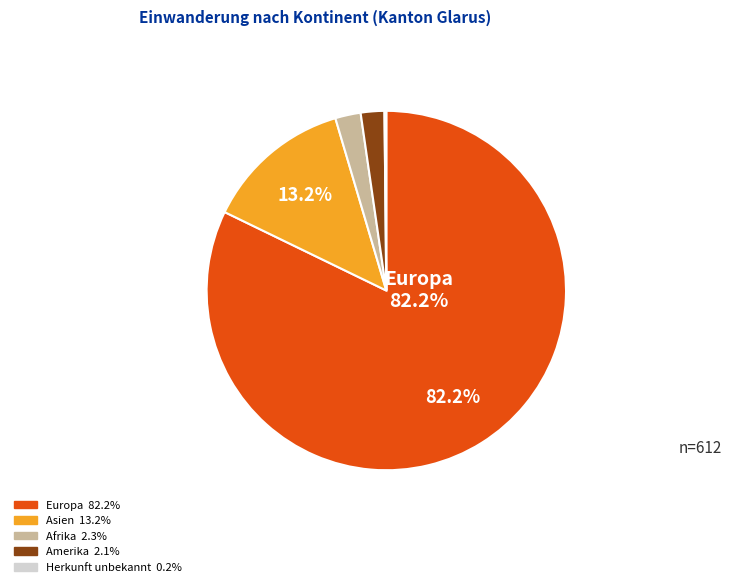

Is there a majority slice in this chart?

Yes